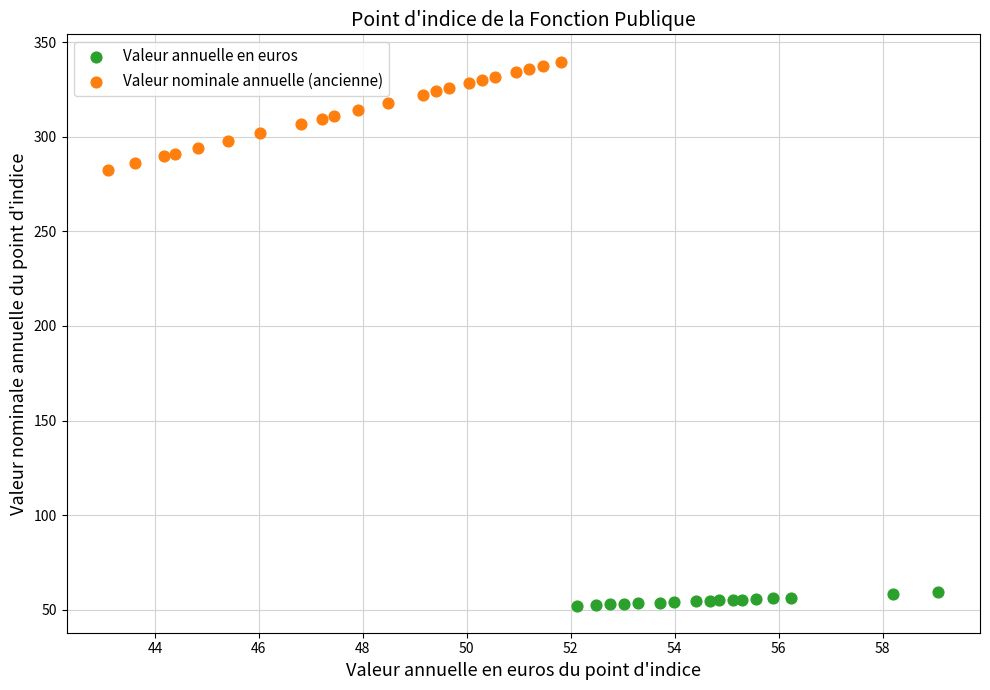

Which series contains the highest Y value?

Valeur nominale annuelle (ancienne)